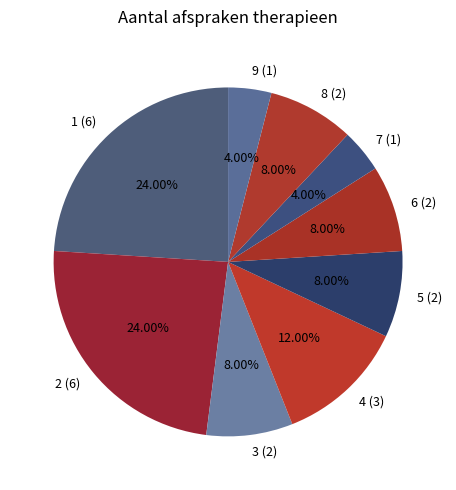

To the nearest percent, what percentage of the pie is 3?

8%